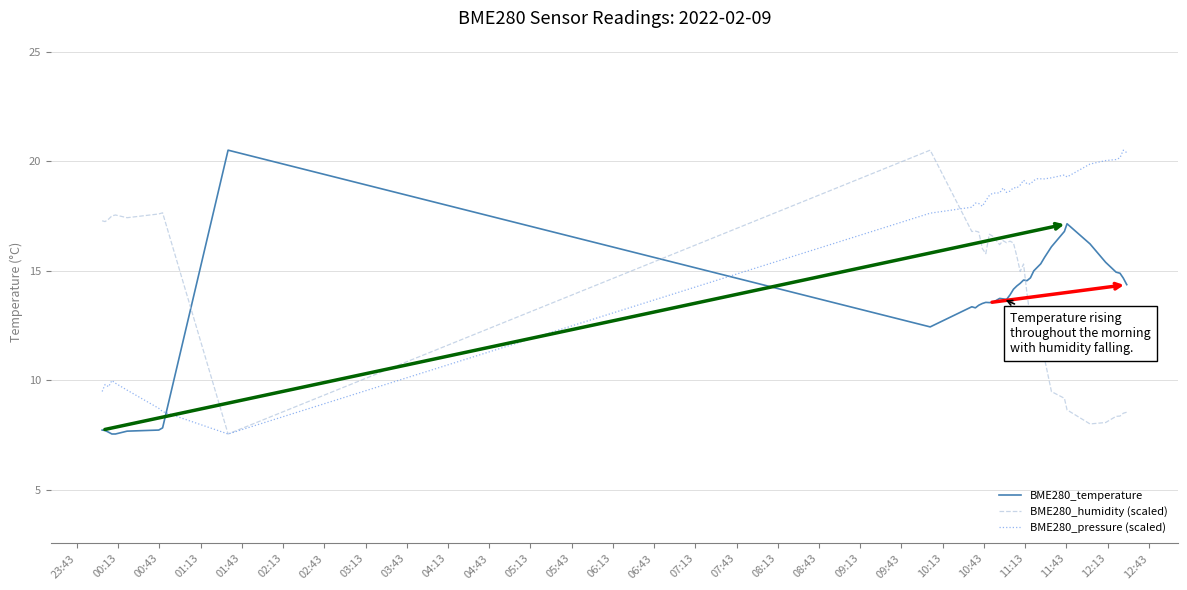

What is the difference between the maximum and second lowest values in the BME280_humidity (scaled) series?

12.5